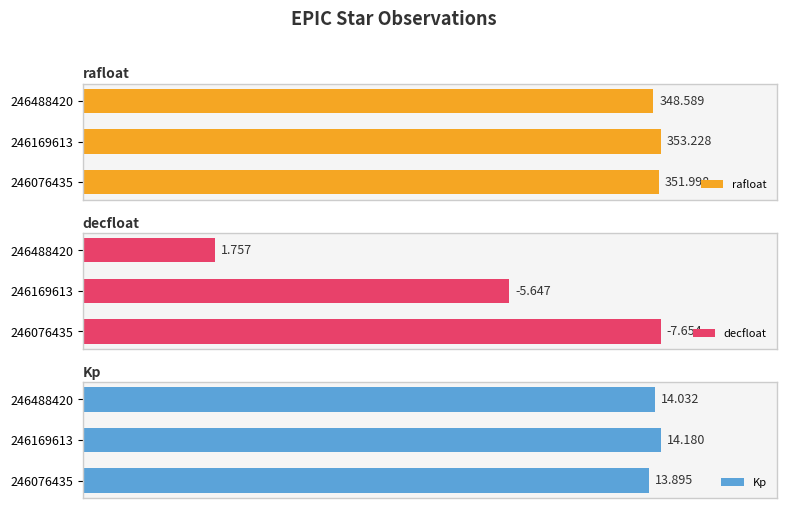

Count the number of data series in this chart.

3